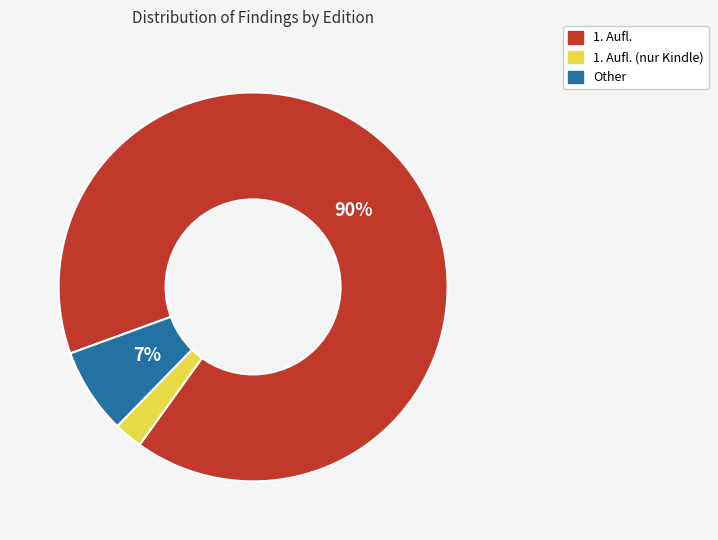

To the nearest percent, what is the average slice percentage?

33%